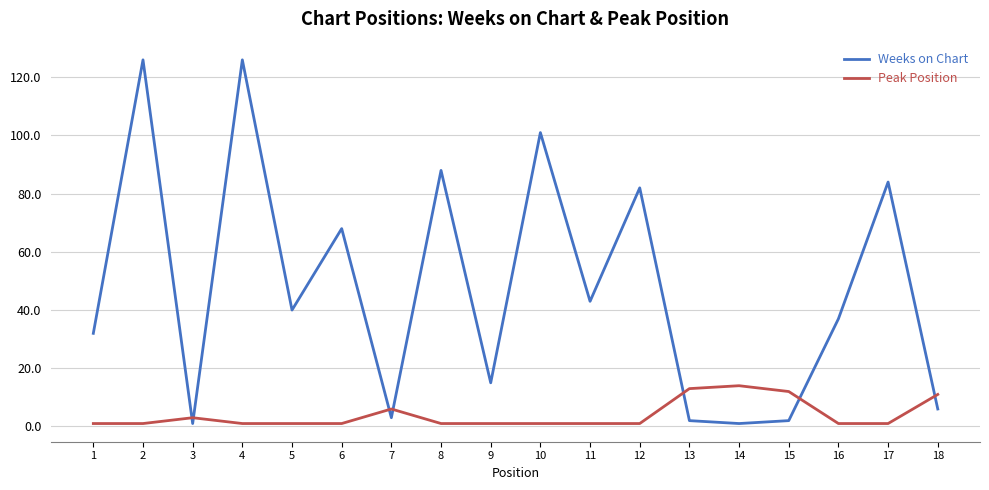

List the series in order of their overall mean, highest first.

Weeks on Chart, Peak Position